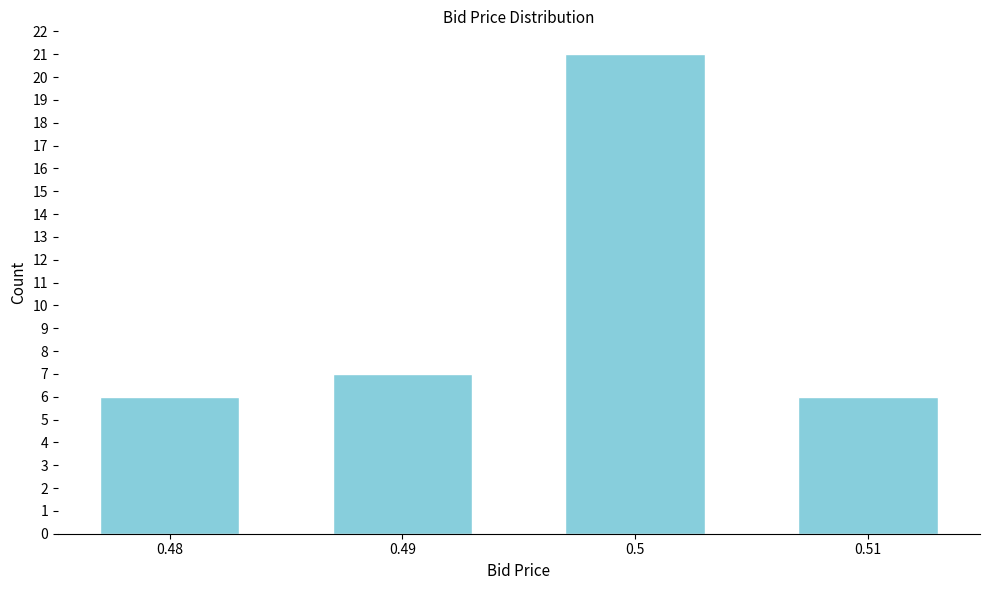

Reading right to left, what are all the values shown in this chart?

6	21	7	6